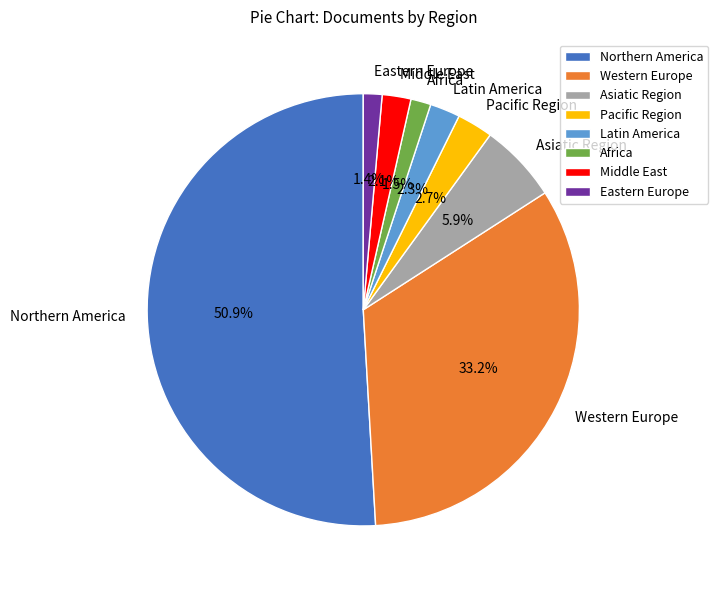

How many slices are in this pie chart?

8